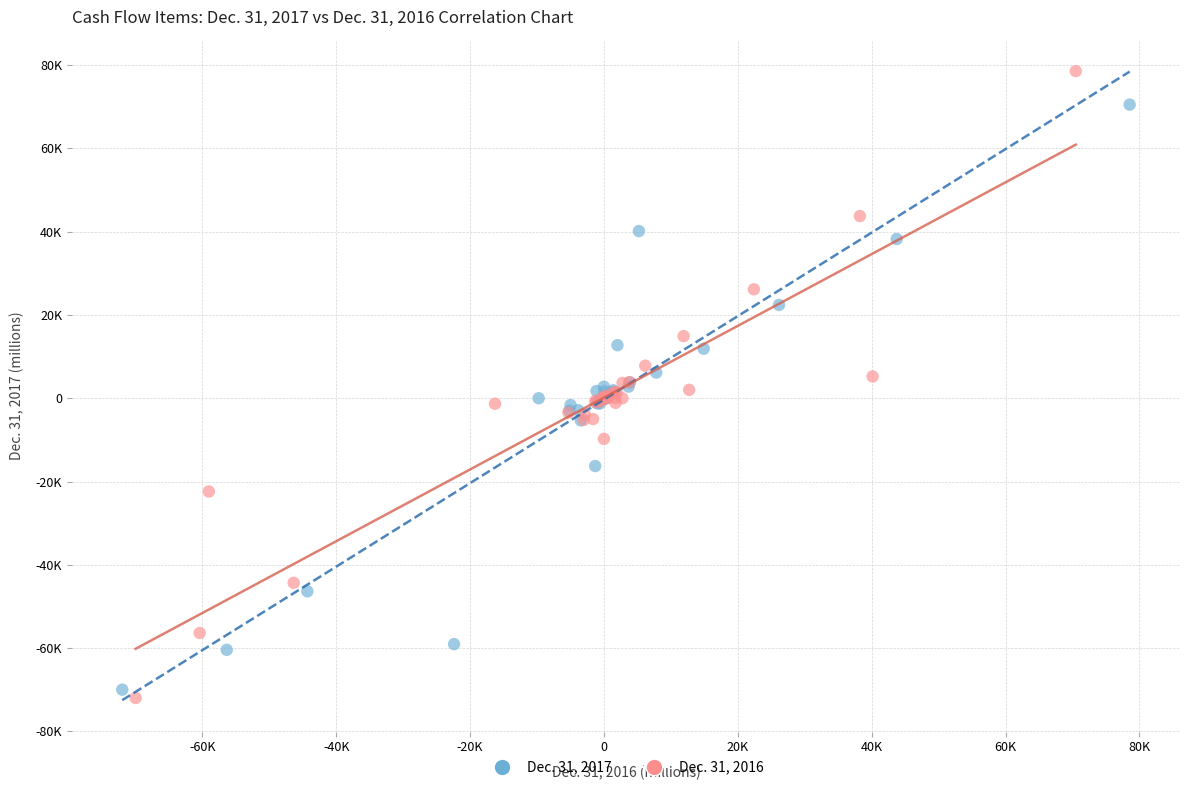

What are all the series names shown in the legend?

Dec. 31, 2017, Dec. 31, 2016